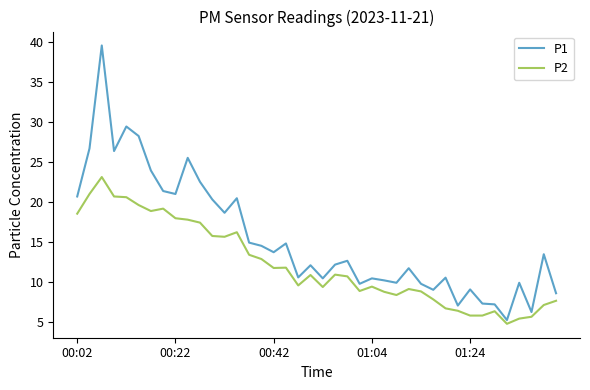

Which series has the largest total across all categories?

P1